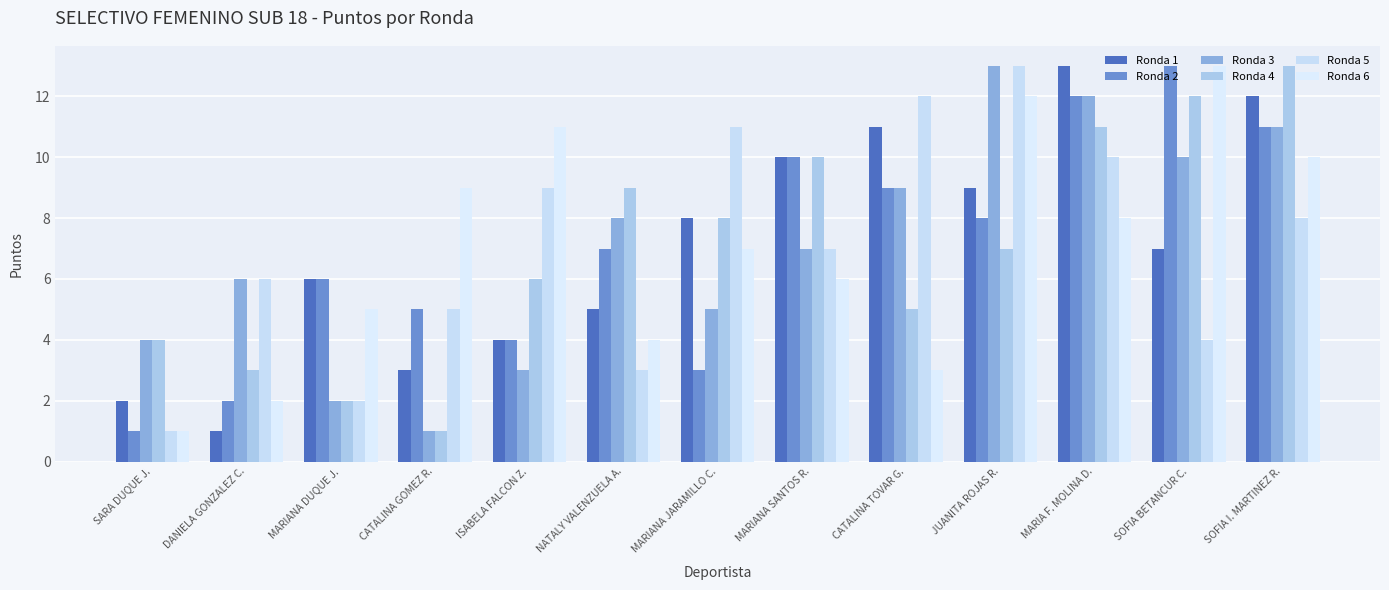

Reading left to right, list all the values displayed in this chart.

Ronda 1: 2	1	6	3	4	5	8	10	11	9	13	7	12
Ronda 2: 1	2	6	5	4	7	3	10	9	8	12	13	11
Ronda 3: 4	6	2	1	3	8	5	7	9	13	12	10	11
Ronda 4: 4	3	2	1	6	9	8	10	5	7	11	12	13
Ronda 5: 1	6	2	5	9	3	11	7	12	13	10	4	8
Ronda 6: 1	2	5	9	11	4	7	6	3	12	8	13	10